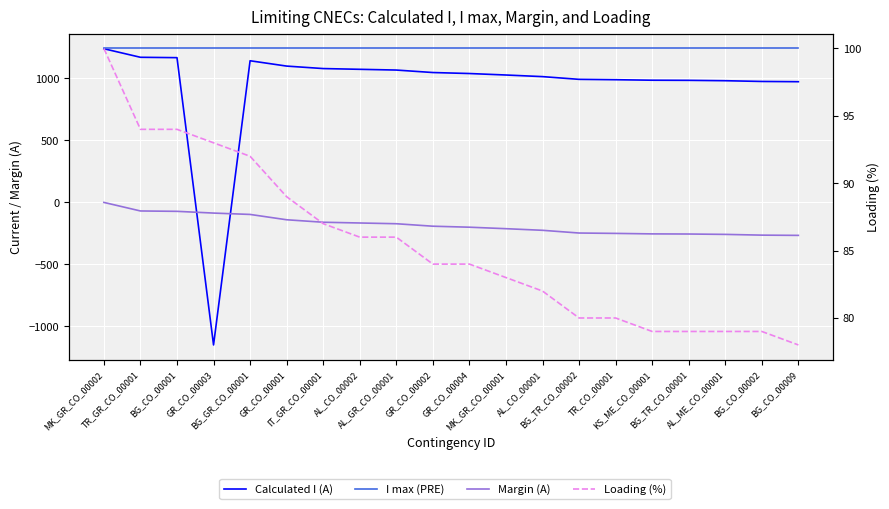

Which series ends up on top after the final intersection of Loading (%) and Calculated I (A)?

Calculated I (A)